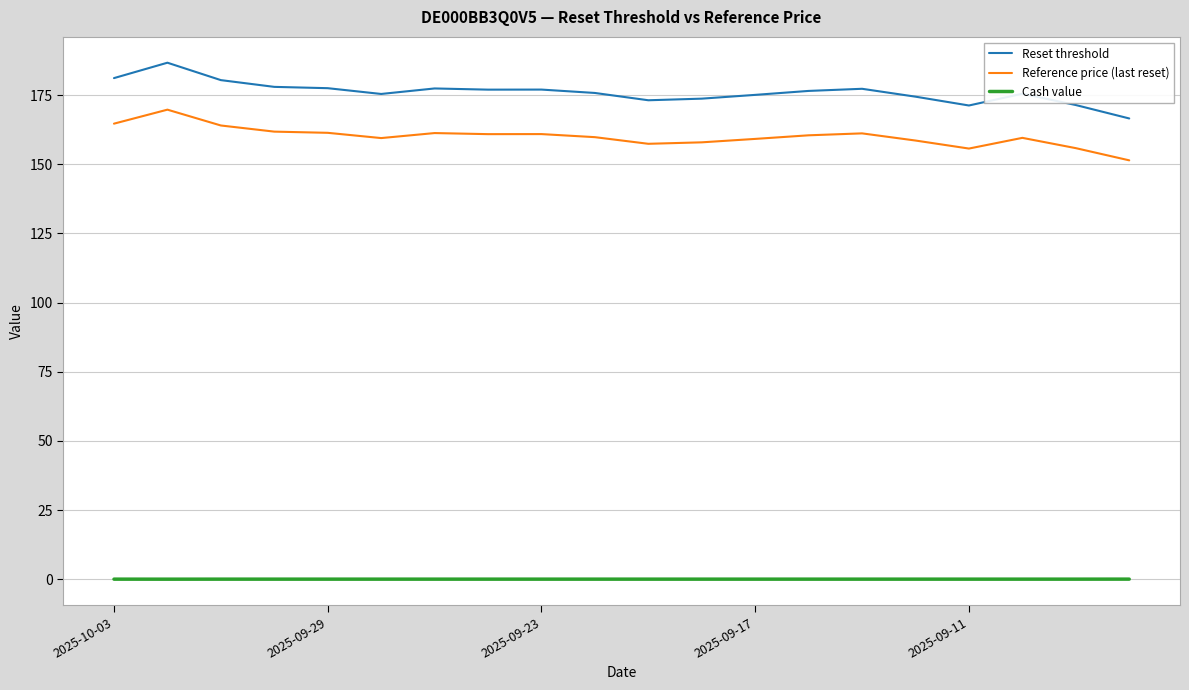

True or false: Cash value and Reference price (last reset) intersect in this chart.

False